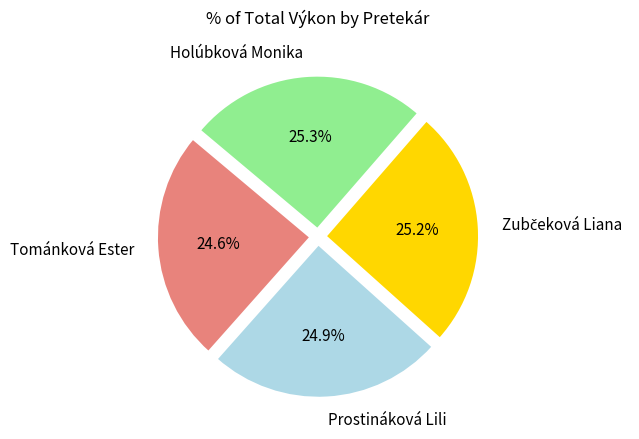

Is there a majority slice in this chart?

No